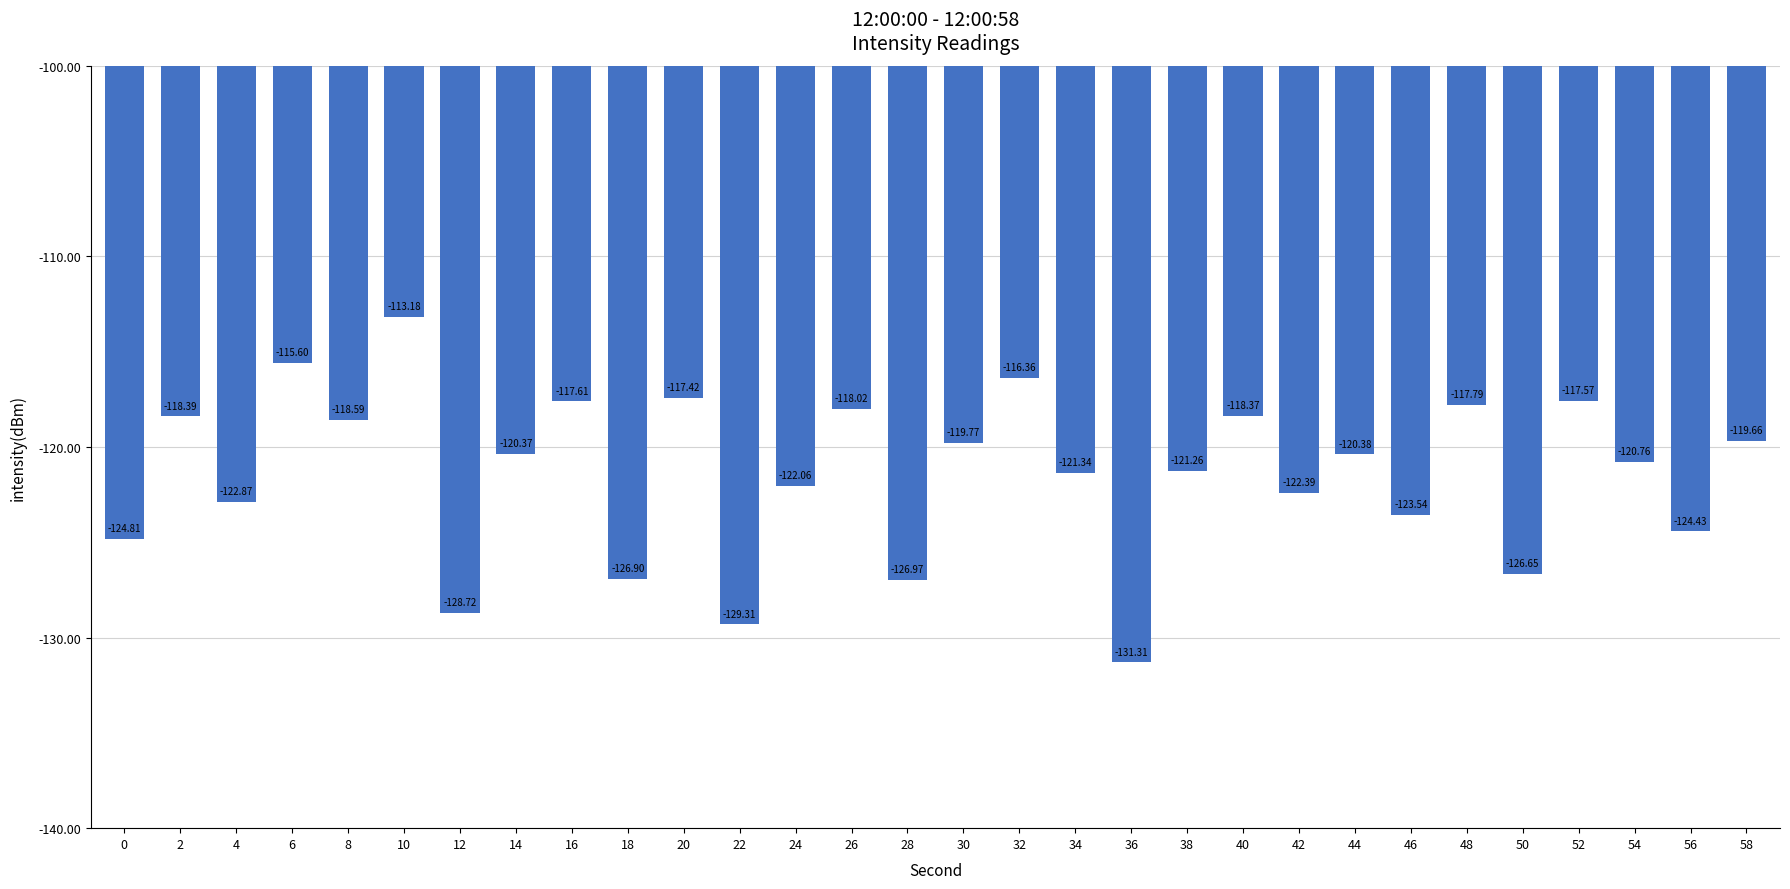

At which category does the chart reach its peak across all series?

10